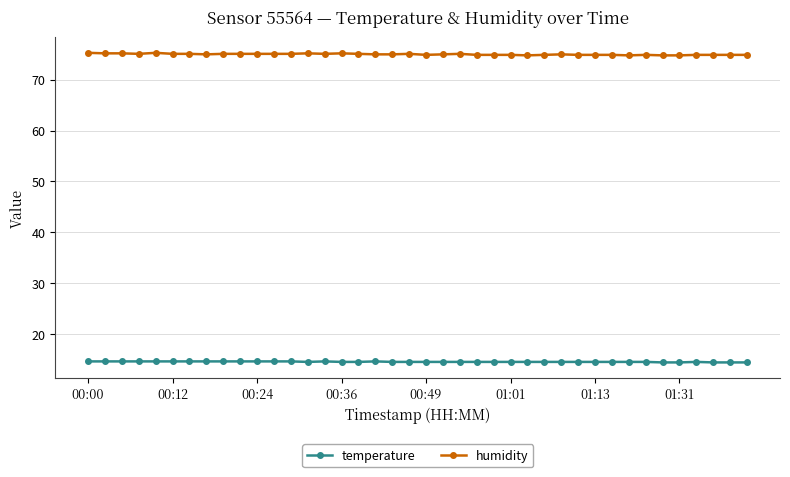

What is the sum of all humidity values?

3000.5